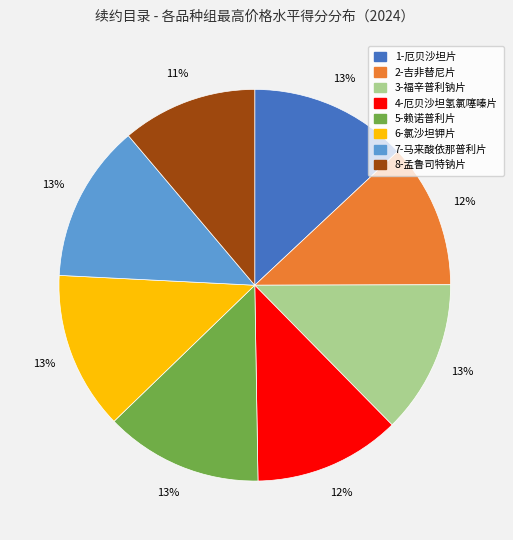

Is there a majority slice in this chart?

No